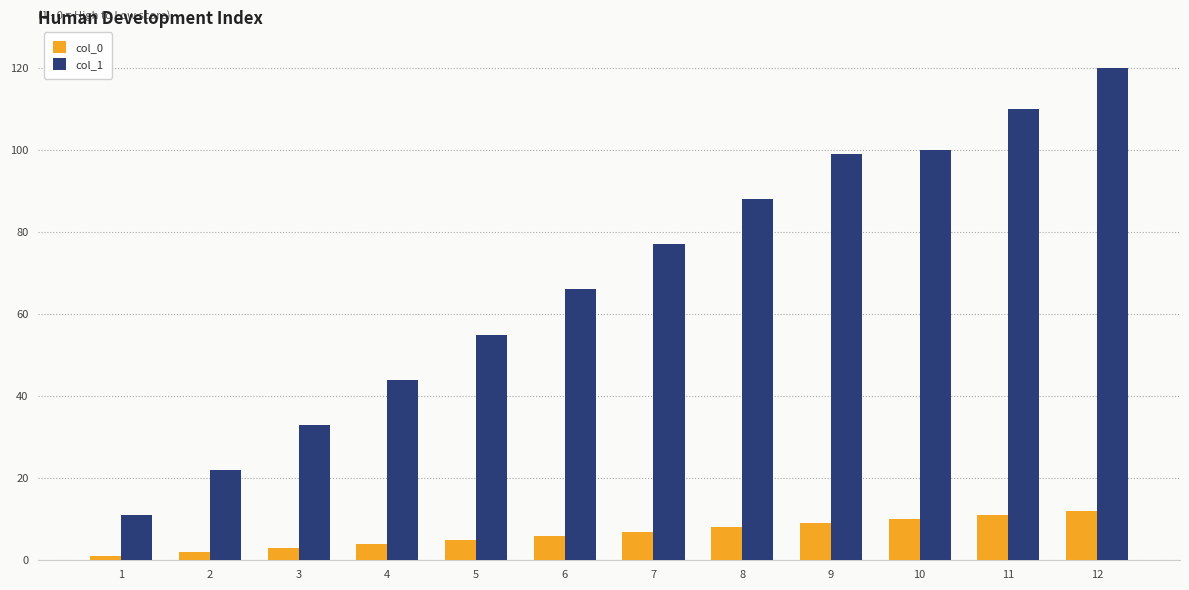

The value of col_0 at 10 is 3. True or false?

False